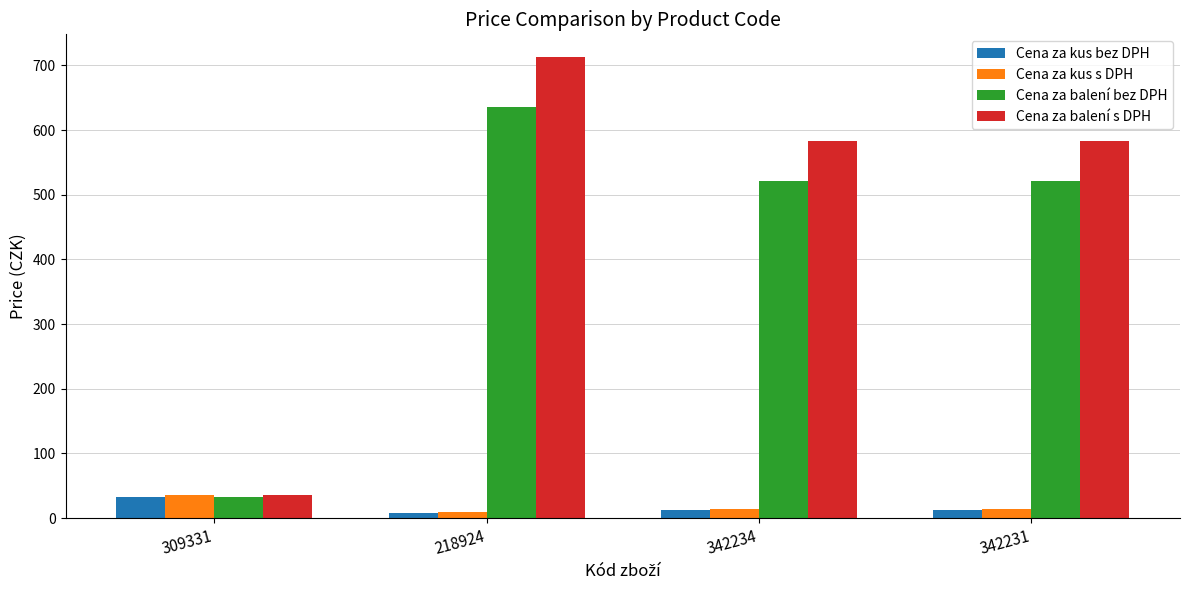

How many data points in Cena za balení bez DPH are less than 520?

1